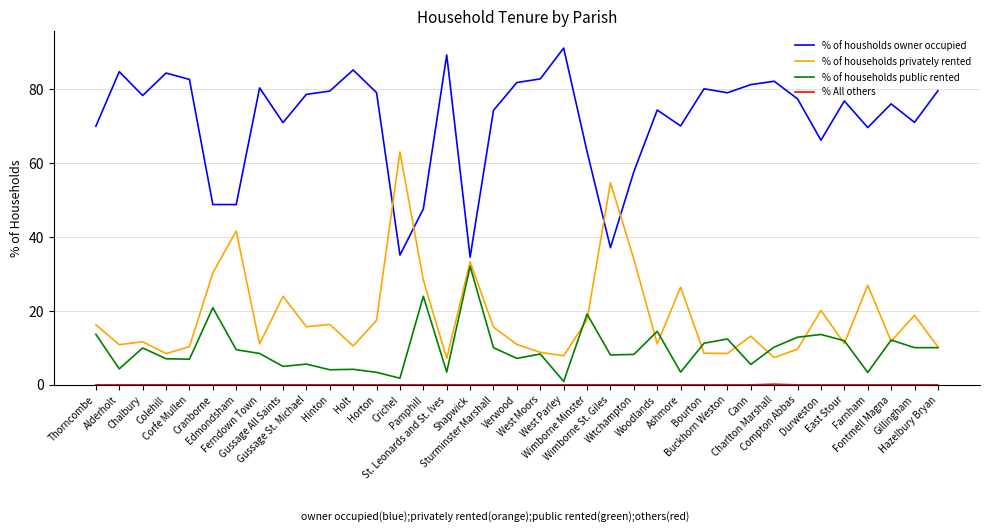

What position from the left is Charlton Marshall?

30